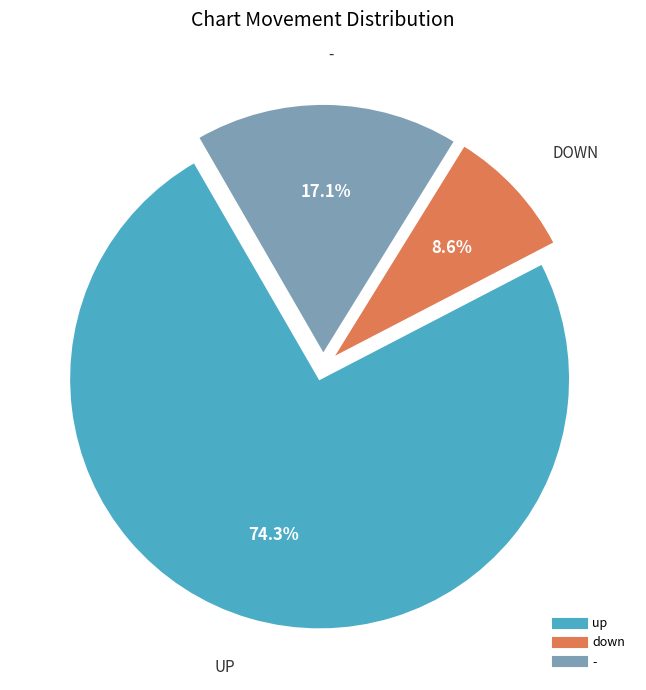

To the nearest percent, what is the difference between the down and up slice percentages?

66%